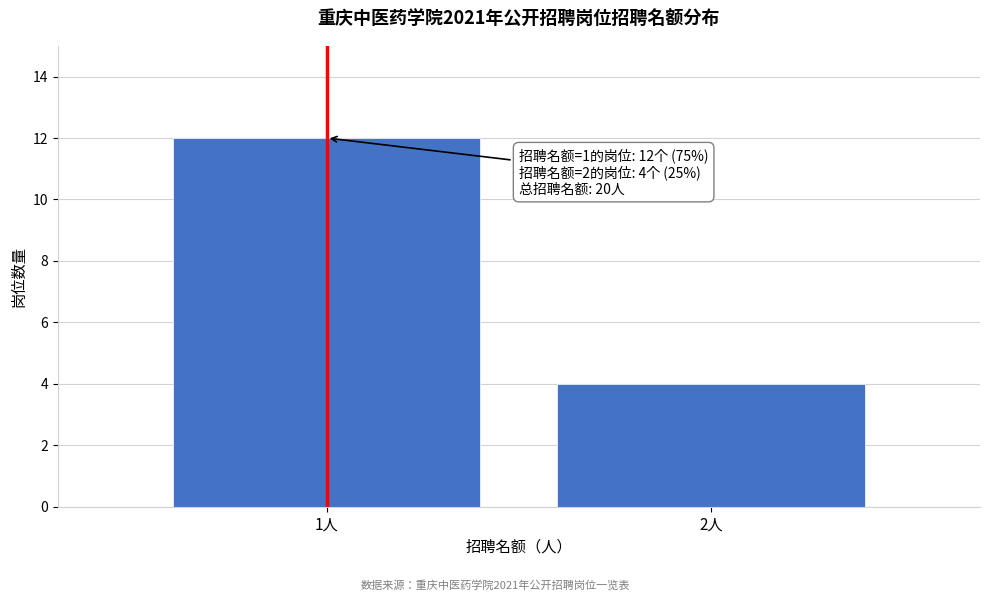

Reading left to right, extract all data points from this chart.

1人=12	2人=4